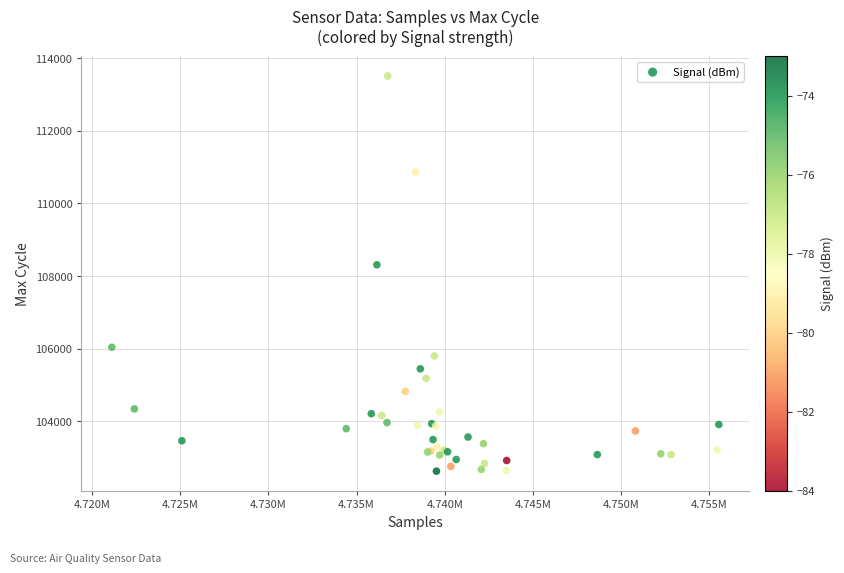

What Y value in the scatter plot is closest to 108067?

108309